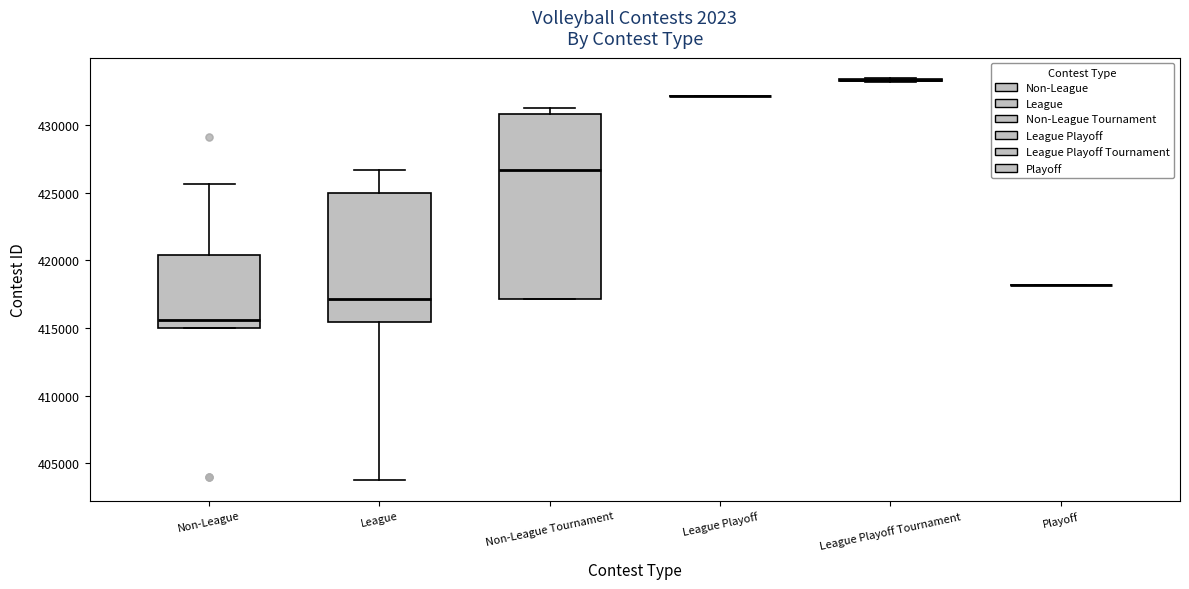

Reading left to right, transcribe this box plot: for each box, give where its median line is, the range the box spans, and where its two whiskers end, as read against the y-axis. The values are not printed on the chart, so give them approximately, as read against the axis.

Non-League: median 415500, box 415000 to 420500, whiskers 415000 to 425500
League: median 417000, box 415500 to 425000, whiskers 403500 to 426500
Non-League Tournament: median 426500, box 417000 to 431000, whiskers 417000 to 431500
League Playoff: box collapsed to a line at 432000, whiskers 432000 to 432000
League Playoff Tournament: box collapsed to a line at 433500, whiskers 433000 to 433500
Playoff: box collapsed to a line at 418000, whiskers 418000 to 418000